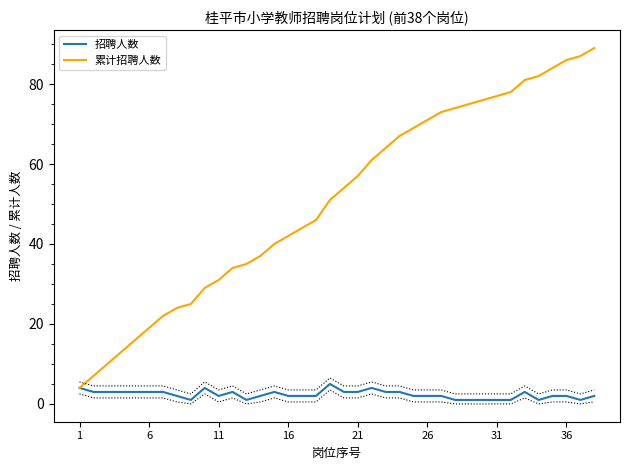

Does the chart display data point markers on the line(s)?

No